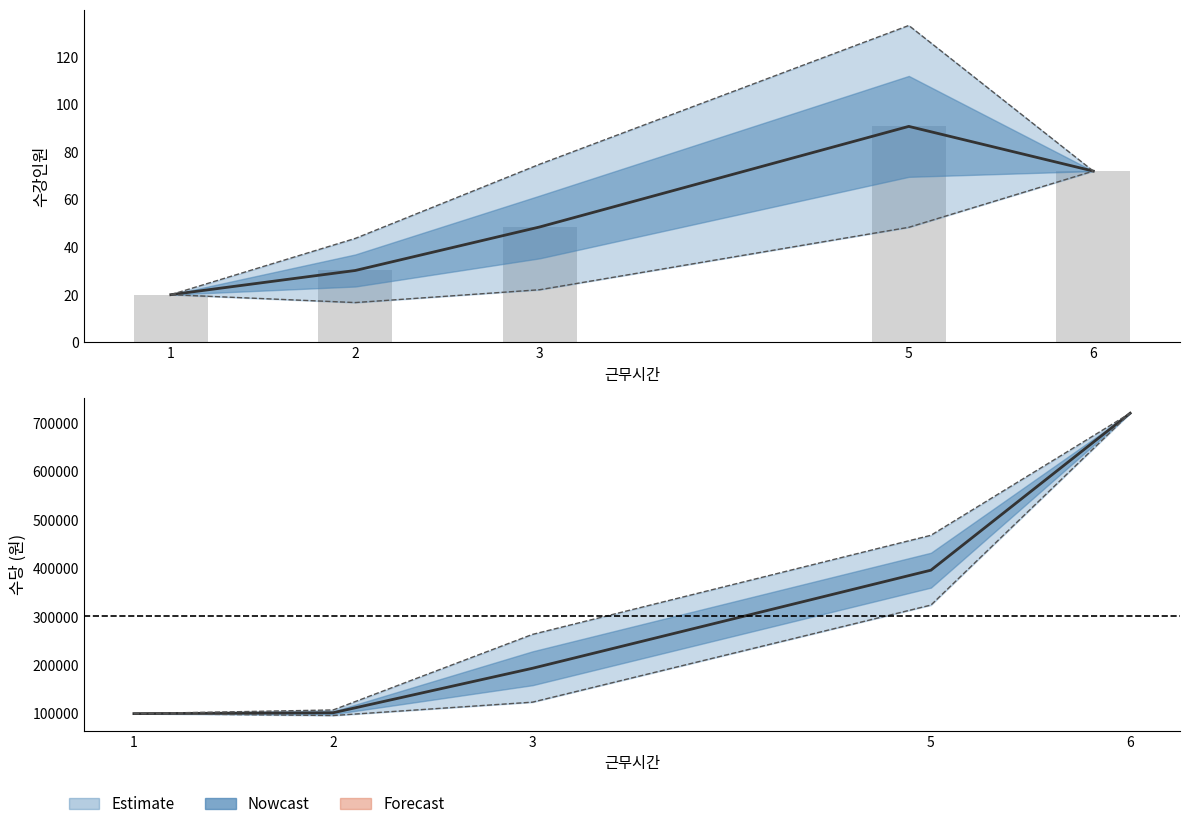

The 수당 평균 series shows 720000.0 at 6. True or false?

True